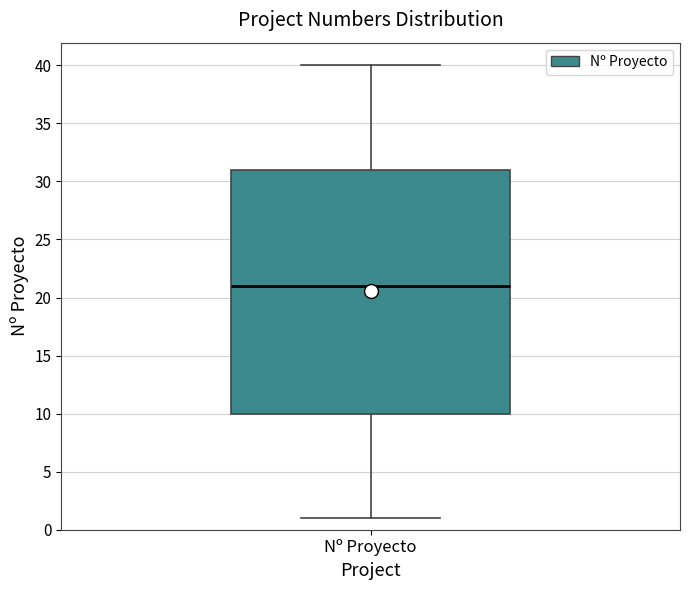

Read this box plot against the y-axis: the position of the median line, the range covered by the box, and the ends of both whiskers. The values are not printed on the chart, so give them approximately, as read against the axis.

median 21, box 10 to 31, whiskers 1 to 40